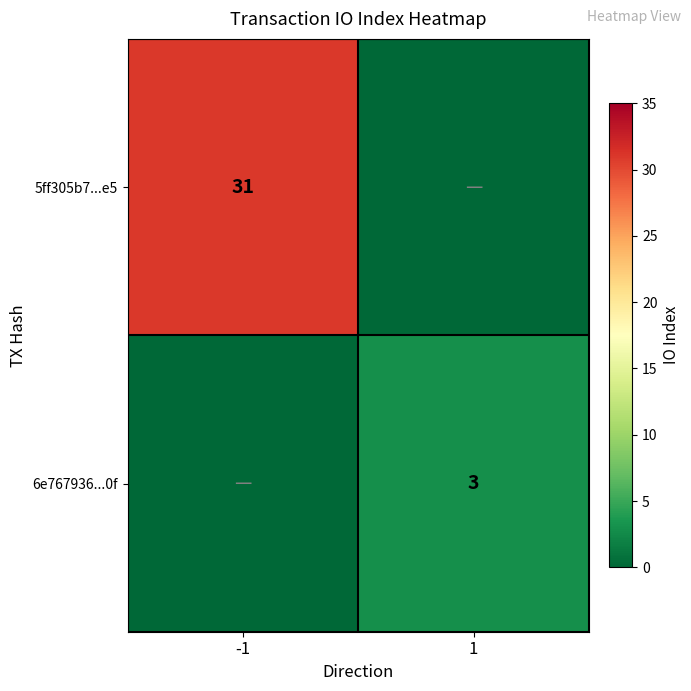

Is the value of 6e767936...0f at 1 greater than the value of 5ff305b7...e5 at -1?

No